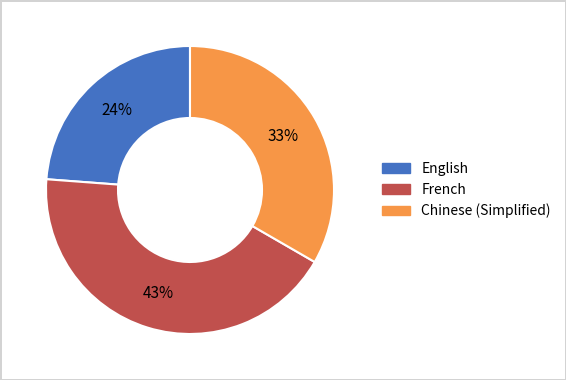

The Chinese (Simplified) slice represents 33% of the pie. True or false?

True